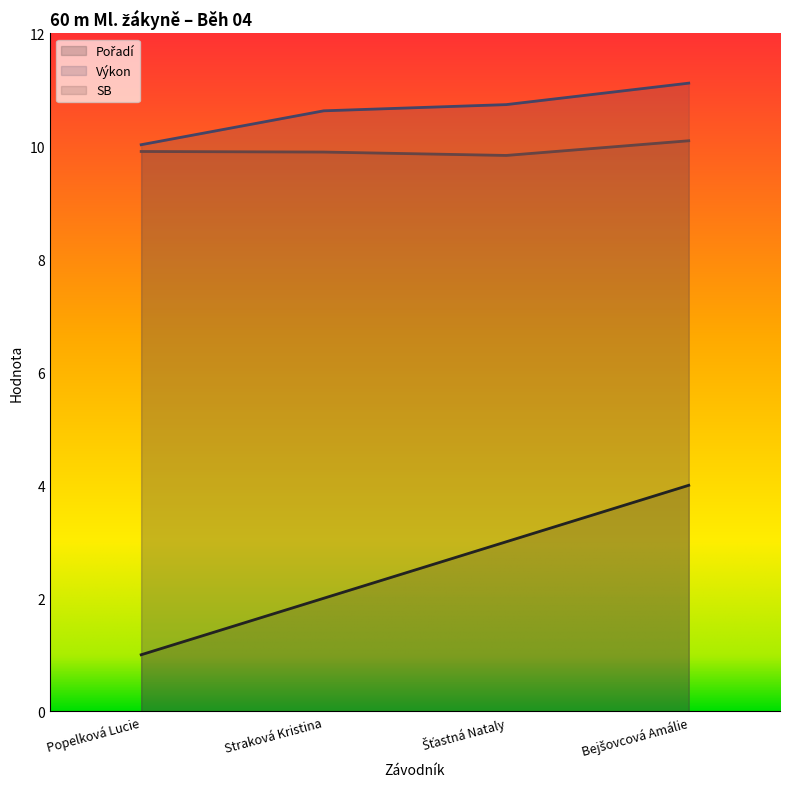

What is the average value of the Pořadí series?

2.5